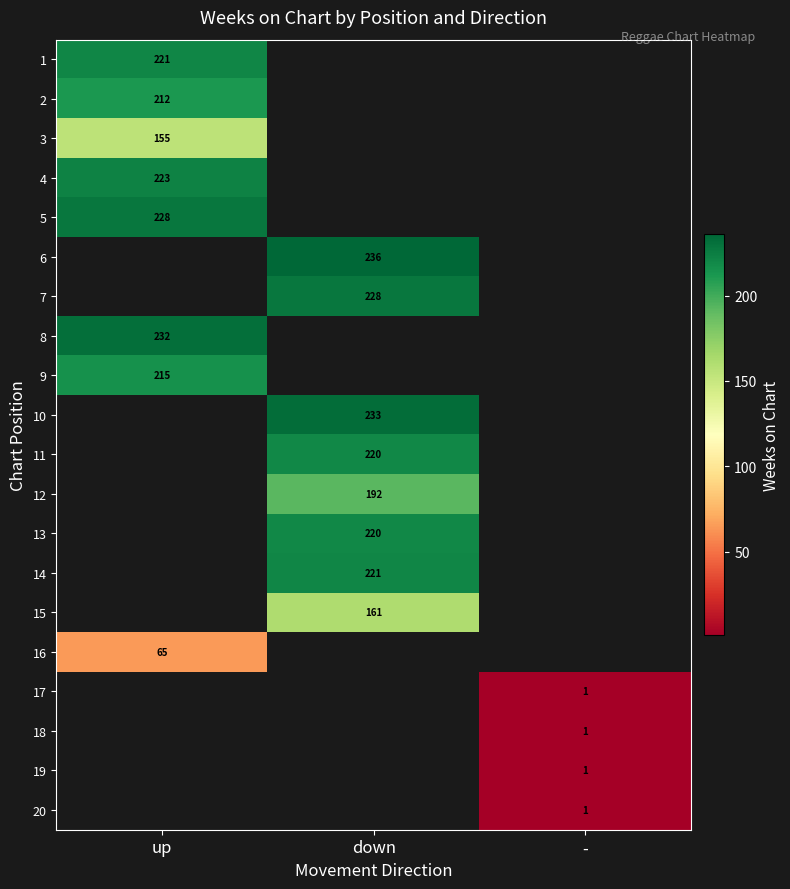

The 1 series shows 221 at up. True or false?

True